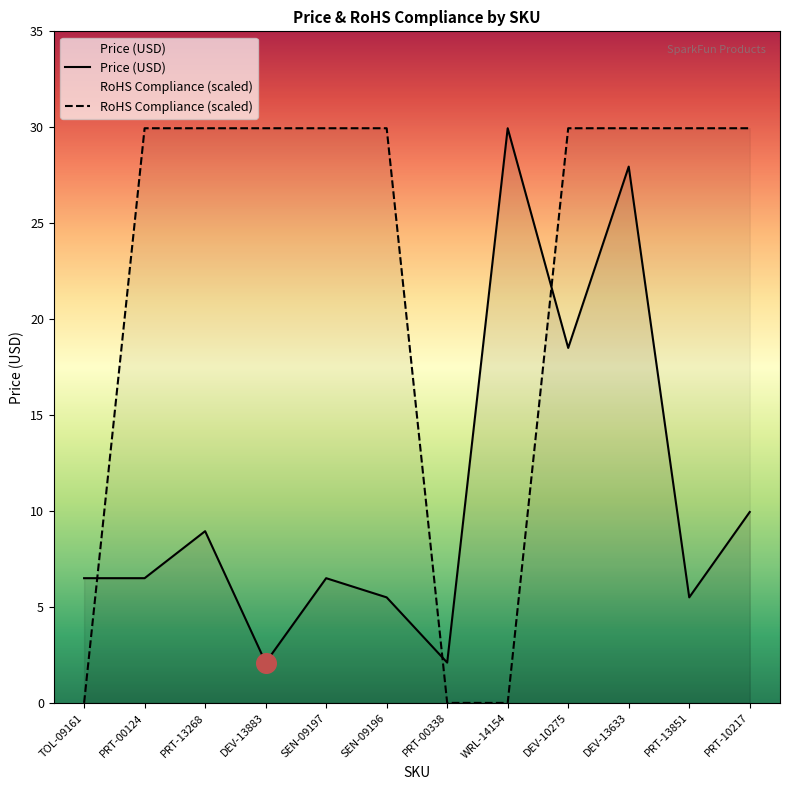

Which series has the widest spread of Y values?

RoHS Compliance